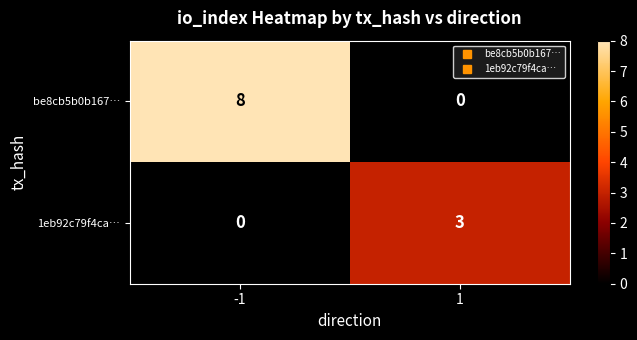

What value does the 1eb92c79f4ca… series have at 1?

3